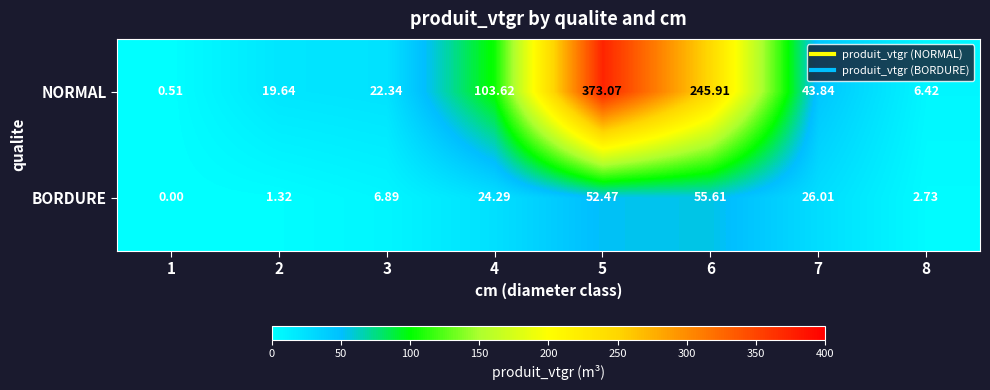

Is the value of NORMAL at 1 greater than the value of BORDURE at 3?

No